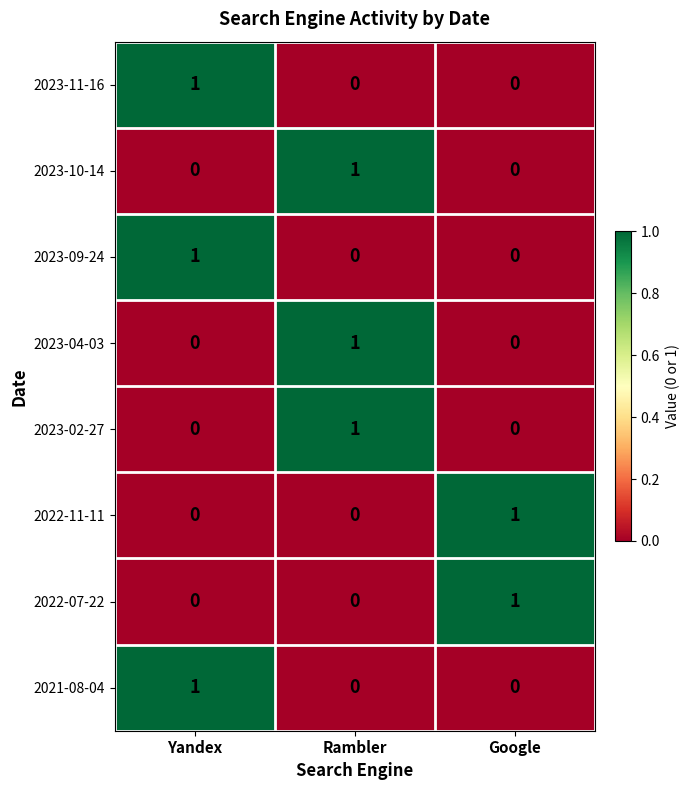

Reading left to right, extract all data points from this chart.

2023-11-16: Yandex=1	Rambler=0	Google=0
2023-10-14: Yandex=0	Rambler=1	Google=0
2023-09-24: Yandex=1	Rambler=0	Google=0
2023-04-03: Yandex=0	Rambler=1	Google=0
2023-02-27: Yandex=0	Rambler=1	Google=0
2022-11-11: Yandex=0	Rambler=0	Google=1
2022-07-22: Yandex=0	Rambler=0	Google=1
2021-08-04: Yandex=1	Rambler=0	Google=0